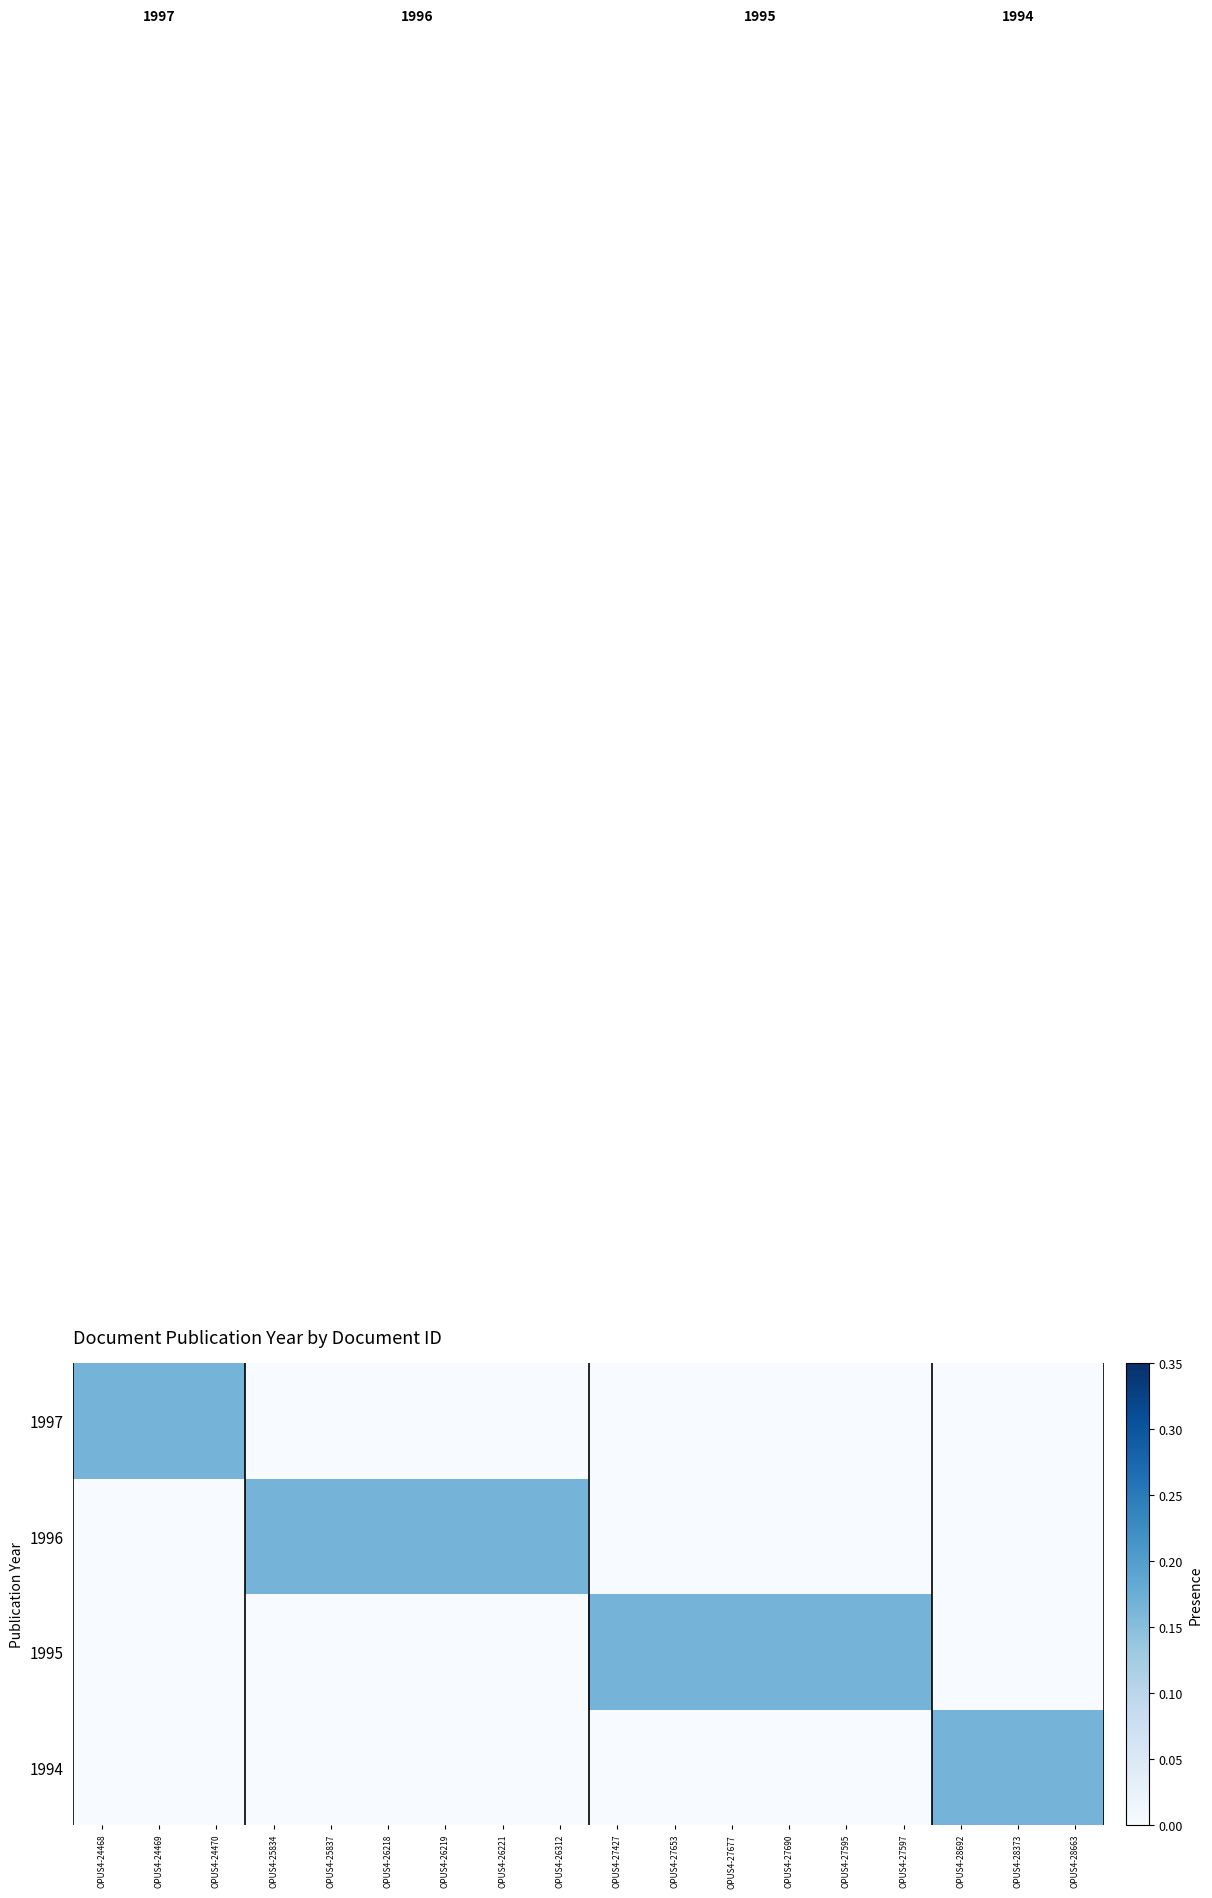

Reading right to left, list all the values displayed in this chart.

1994: OPUS4-28663=0.2	OPUS4-28373=0.2	OPUS4-28692=0.2	OPUS4-27597=0.0	OPUS4-27595=0.0	OPUS4-27690=0.0	OPUS4-27677=0.0	OPUS4-27653=0.0	OPUS4-27427=0.0	OPUS4-26312=0.0	OPUS4-26221=0.0	OPUS4-26219=0.0	OPUS4-26218=0.0	OPUS4-25837=0.0	OPUS4-25834=0.0	OPUS4-24470=0.0	OPUS4-24469=0.0	OPUS4-24468=0.0
1995: OPUS4-28663=0.0	OPUS4-28373=0.0	OPUS4-28692=0.0	OPUS4-27597=0.2	OPUS4-27595=0.2	OPUS4-27690=0.2	OPUS4-27677=0.2	OPUS4-27653=0.2	OPUS4-27427=0.2	OPUS4-26312=0.0	OPUS4-26221=0.0	OPUS4-26219=0.0	OPUS4-26218=0.0	OPUS4-25837=0.0	OPUS4-25834=0.0	OPUS4-24470=0.0	OPUS4-24469=0.0	OPUS4-24468=0.0
1996: OPUS4-28663=0.0	OPUS4-28373=0.0	OPUS4-28692=0.0	OPUS4-27597=0.0	OPUS4-27595=0.0	OPUS4-27690=0.0	OPUS4-27677=0.0	OPUS4-27653=0.0	OPUS4-27427=0.0	OPUS4-26312=0.2	OPUS4-26221=0.2	OPUS4-26219=0.2	OPUS4-26218=0.2	OPUS4-25837=0.2	OPUS4-25834=0.2	OPUS4-24470=0.0	OPUS4-24469=0.0	OPUS4-24468=0.0
1997: OPUS4-28663=0.0	OPUS4-28373=0.0	OPUS4-28692=0.0	OPUS4-27597=0.0	OPUS4-27595=0.0	OPUS4-27690=0.0	OPUS4-27677=0.0	OPUS4-27653=0.0	OPUS4-27427=0.0	OPUS4-26312=0.0	OPUS4-26221=0.0	OPUS4-26219=0.0	OPUS4-26218=0.0	OPUS4-25837=0.0	OPUS4-25834=0.0	OPUS4-24470=0.2	OPUS4-24469=0.2	OPUS4-24468=0.2